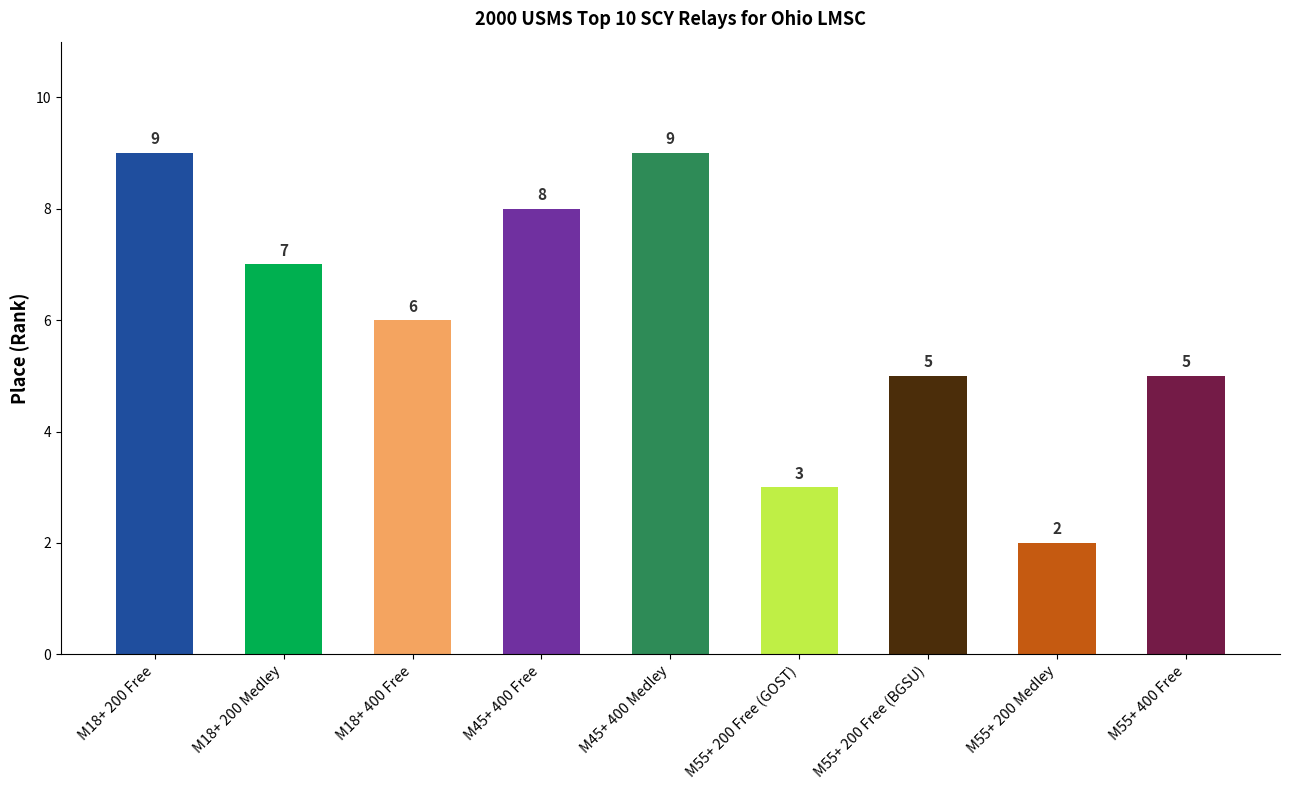

Where does the data first go above 6?

M18+ 200 Free